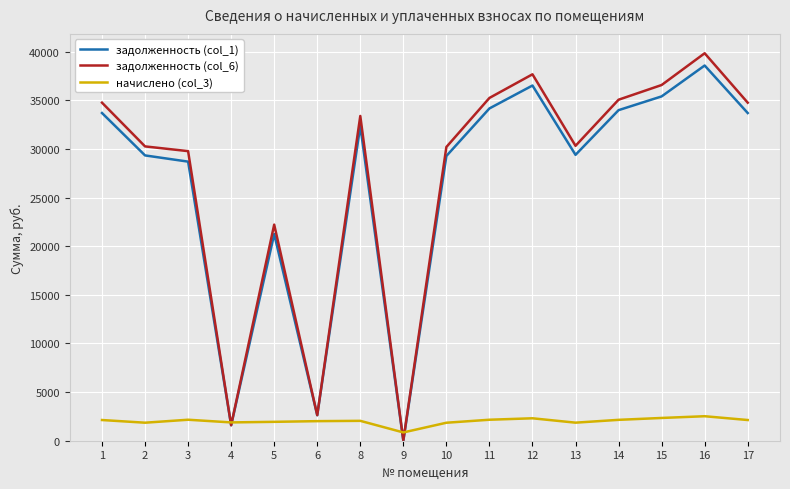

At which category is the sum across all series the highest?

16